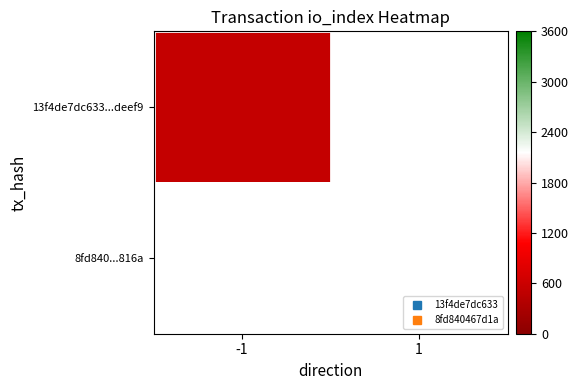

Rank the series by their average value, from lowest to highest.

13f4de7dc633...deef9, 8fd840...816a